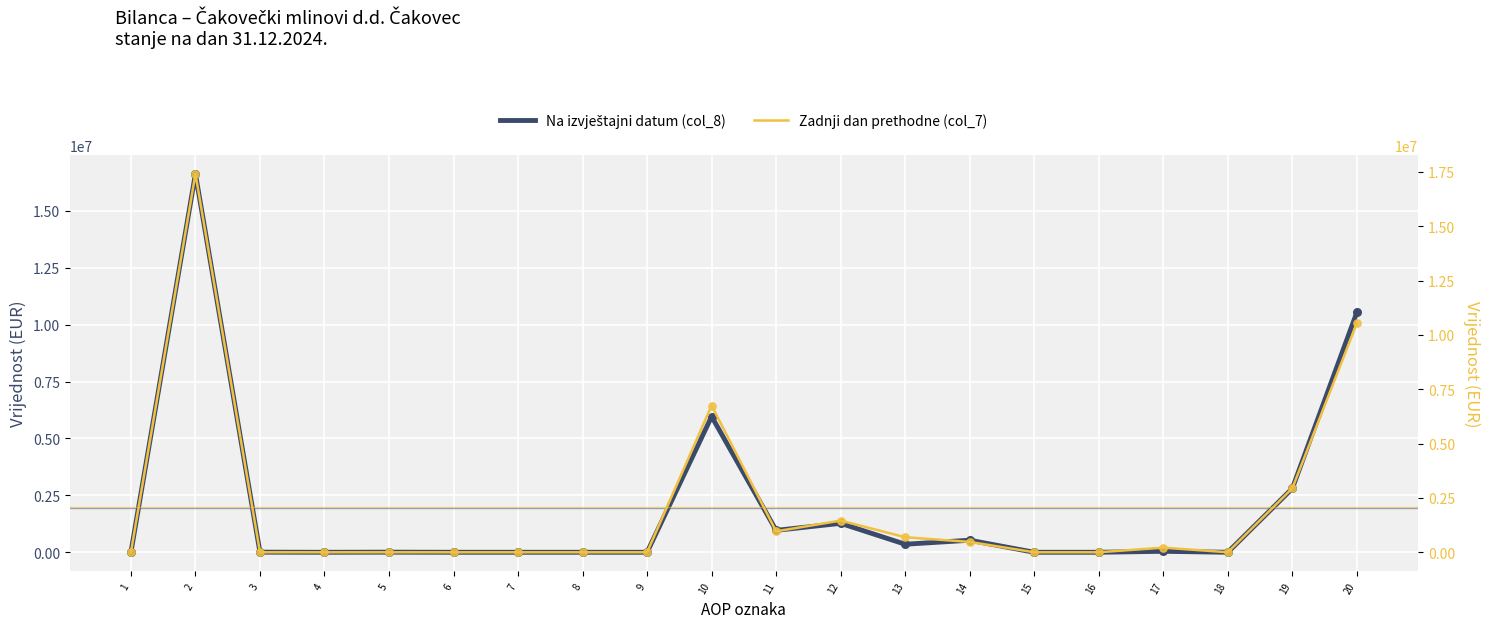

At which category is the sum across all series the highest?

2